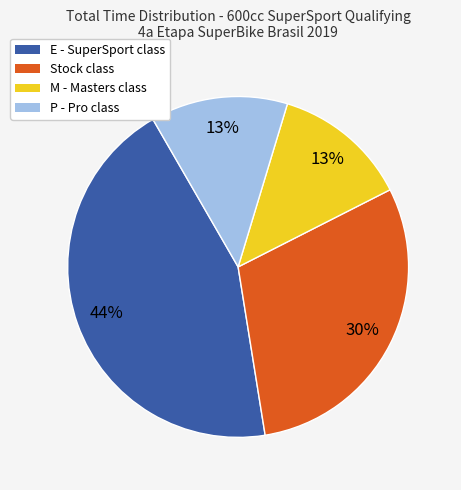

Count the number of slices in the pie.

4